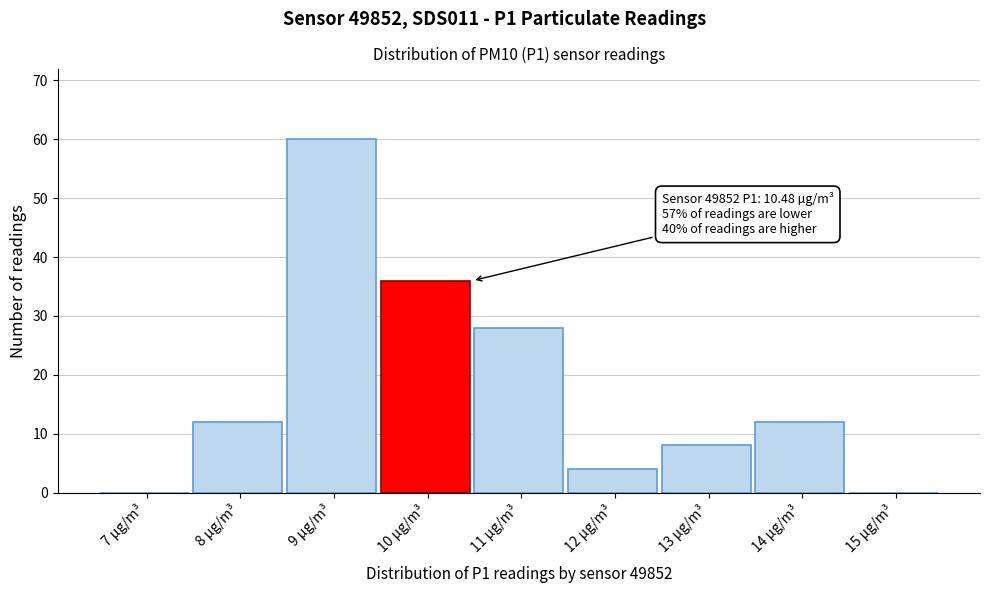

Reading left to right, extract all data points from this chart.

7 µg/m³=0	8 µg/m³=12	9 µg/m³=60	10 µg/m³=36	11 µg/m³=28	12 µg/m³=4	13 µg/m³=8	14 µg/m³=12	15 µg/m³=0